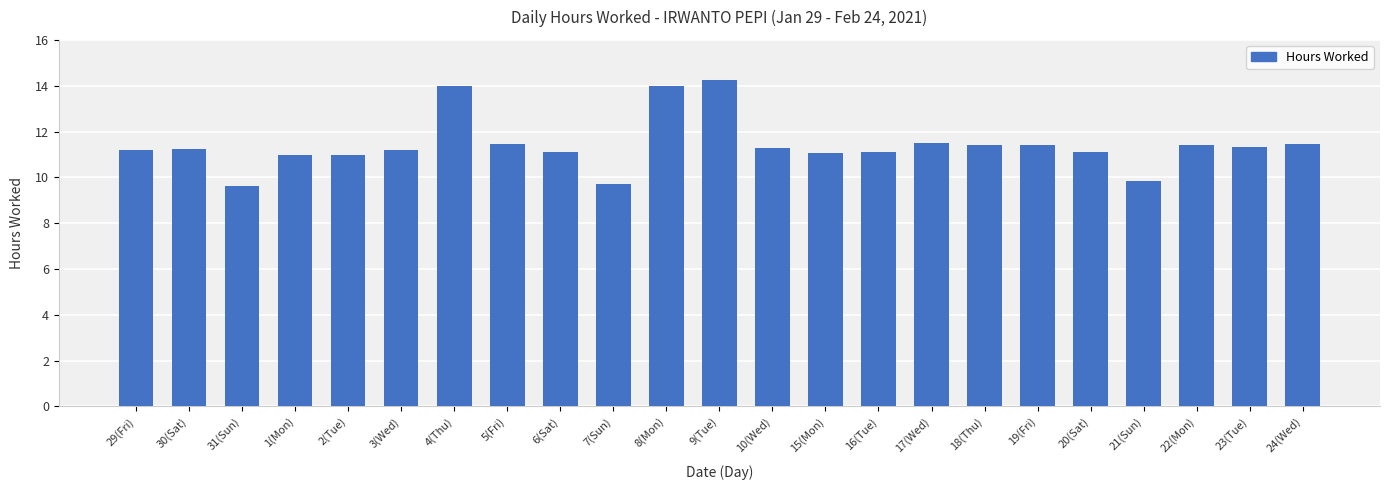

What is the difference between the values at 30(Sat) and 31(Sun)?

1.6